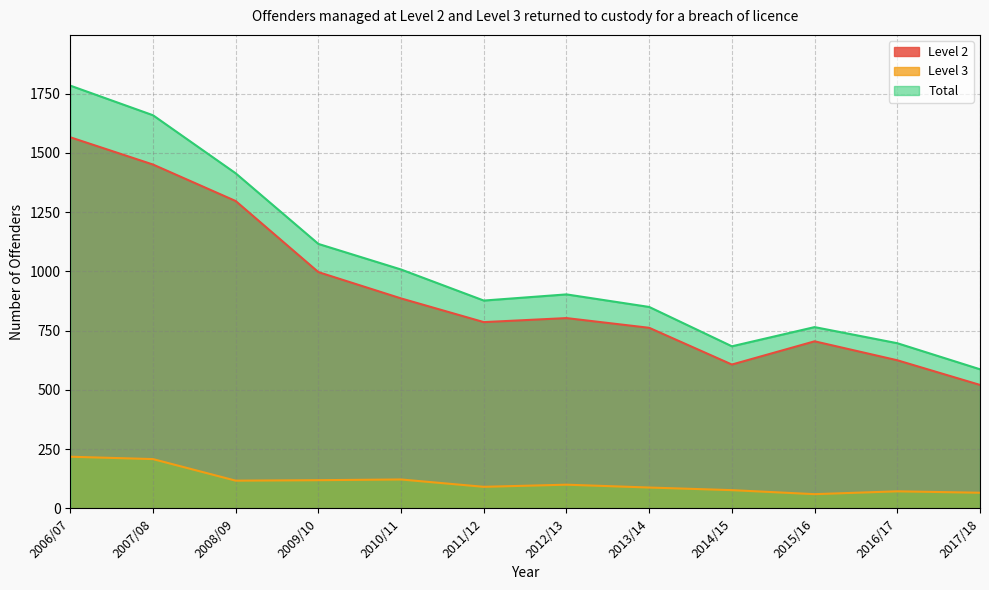

In Level 2, how many points are higher than both neighbors (excluding endpoints)?

2